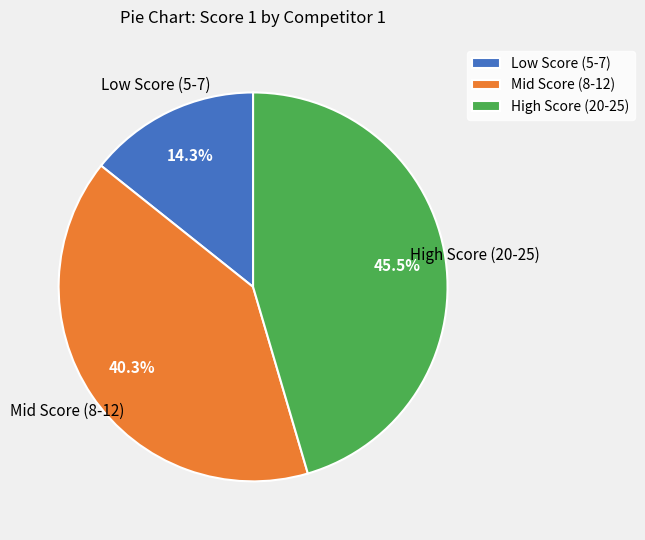

How many slices are in this pie chart?

3